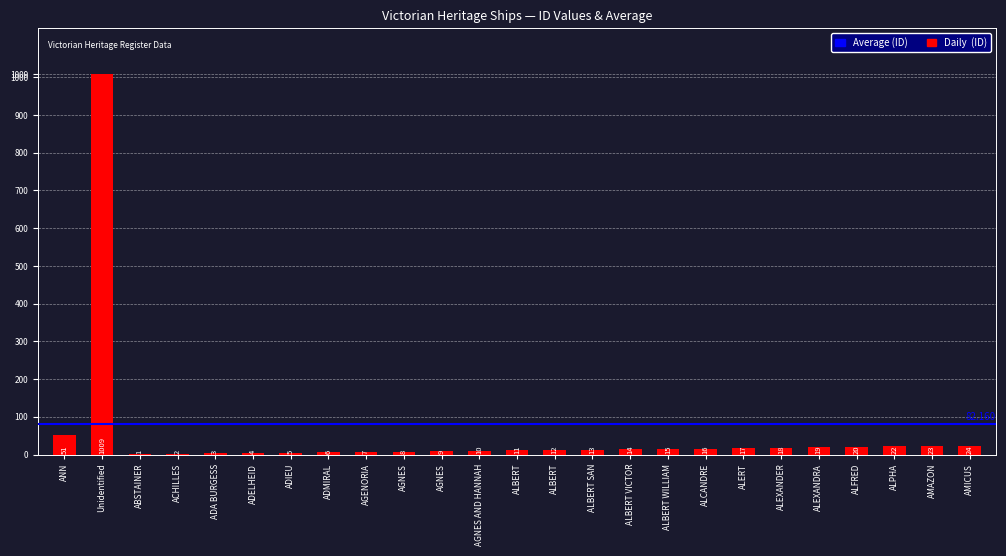

What is the label of the 1st bar from the left?

ANN